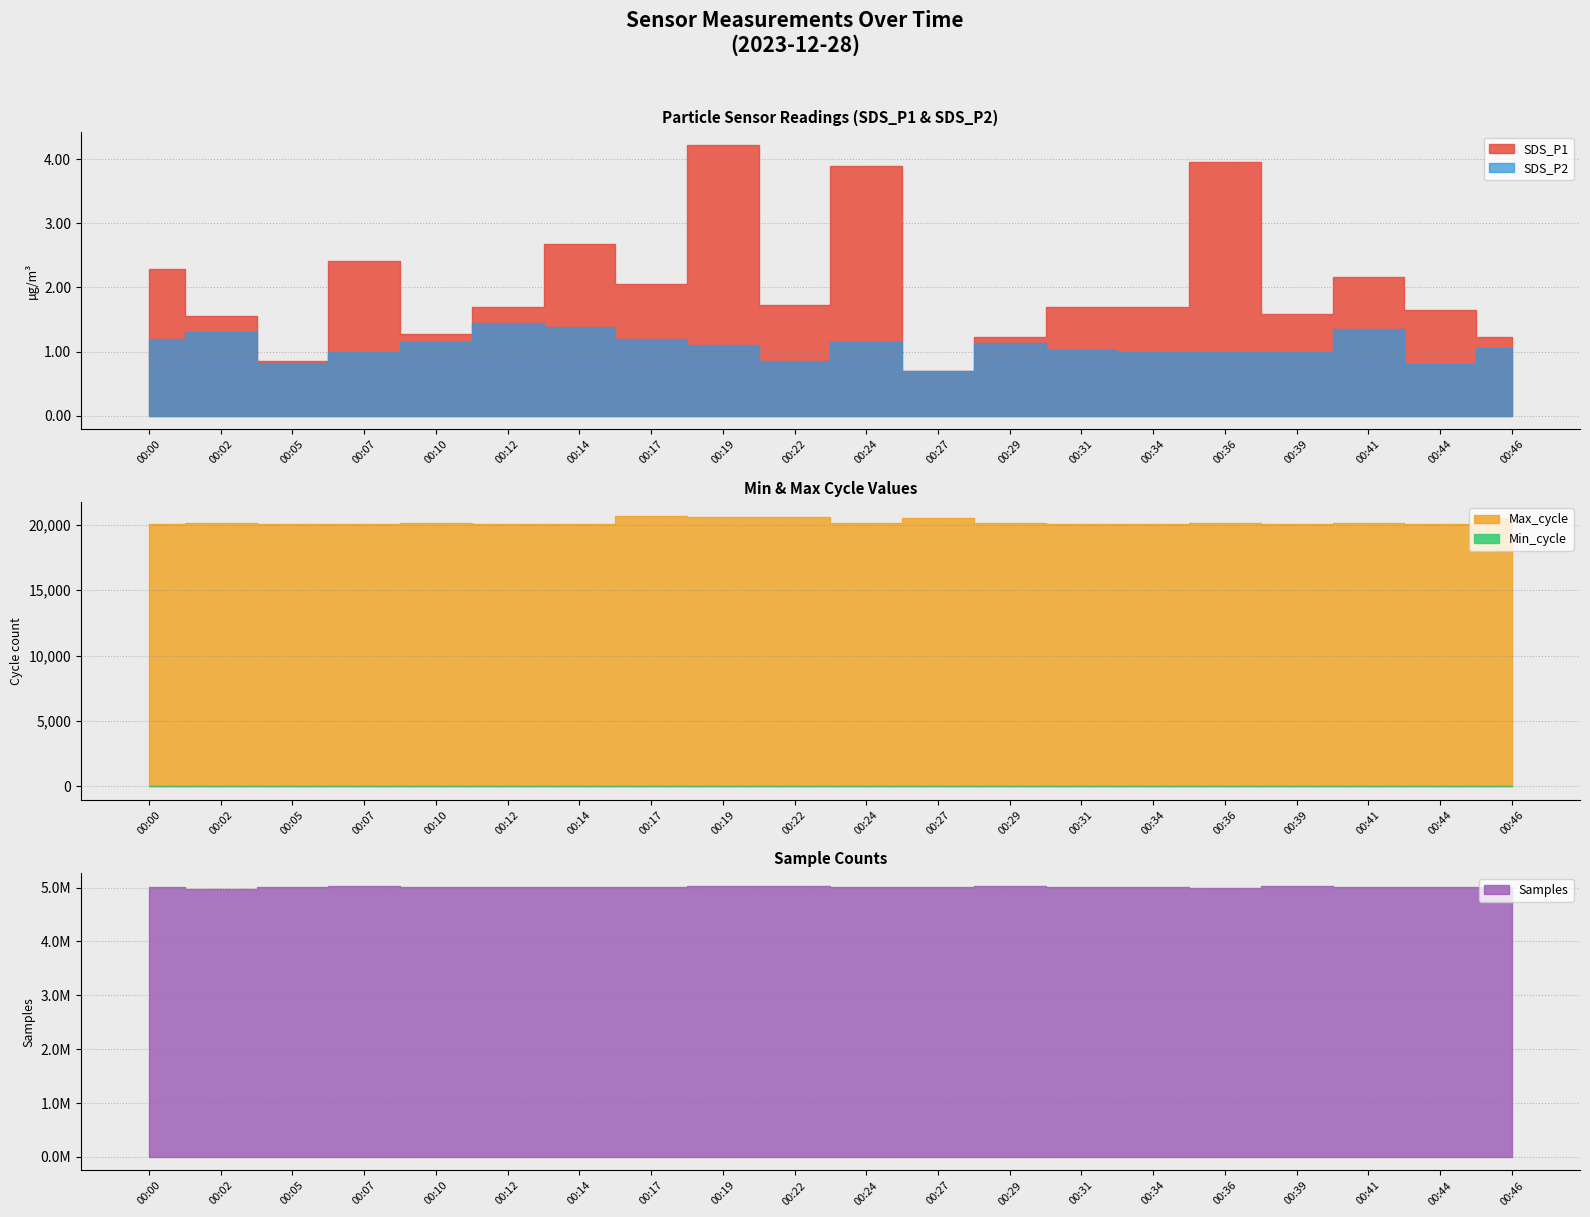

True or false: SDS_P2 and Max_cycle cross at least once.

False